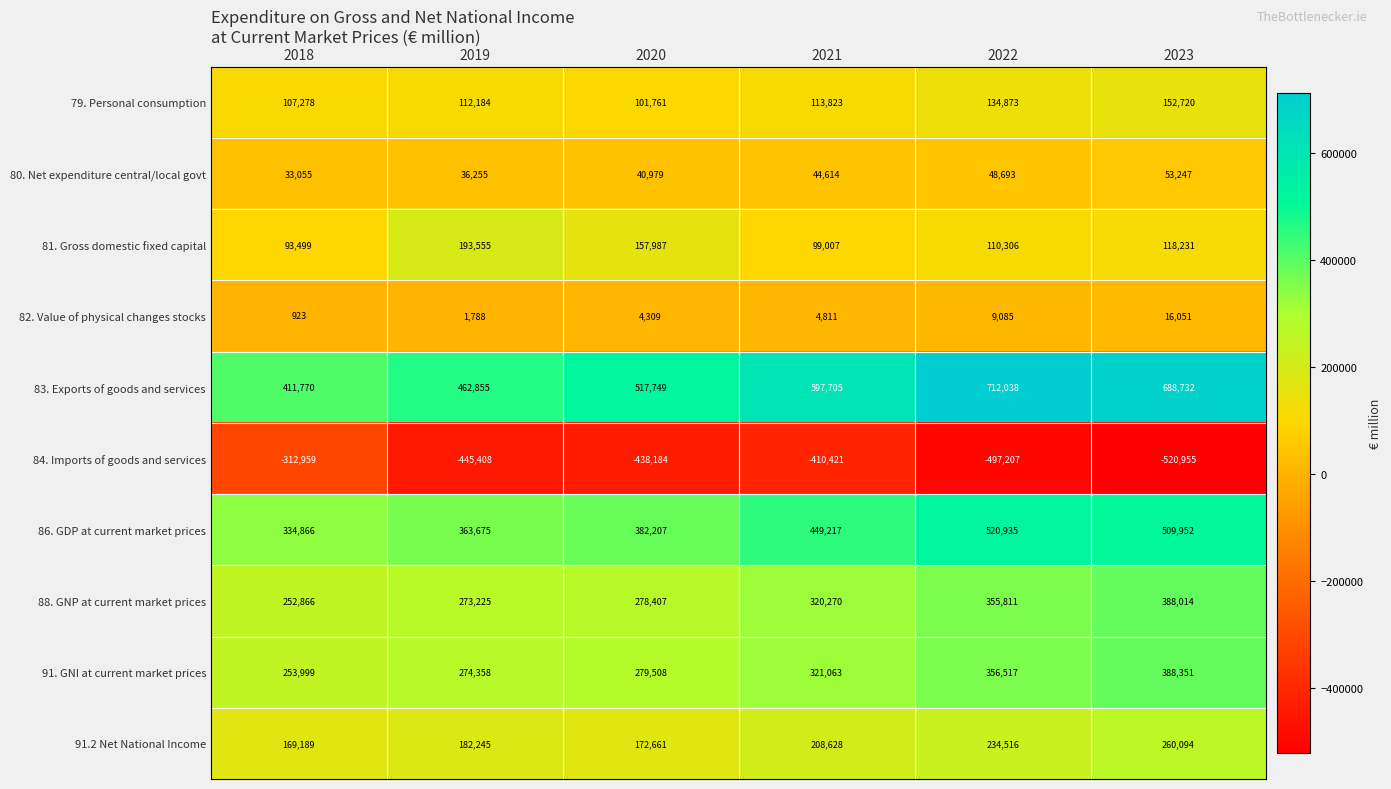

At which category is the sum across all series the highest?

2023